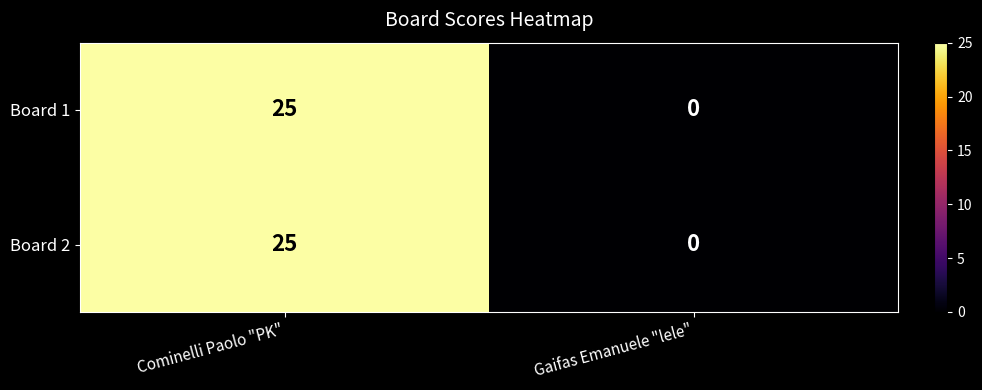

At which category is the sum across all series the highest?

Cominelli Paolo "PK"